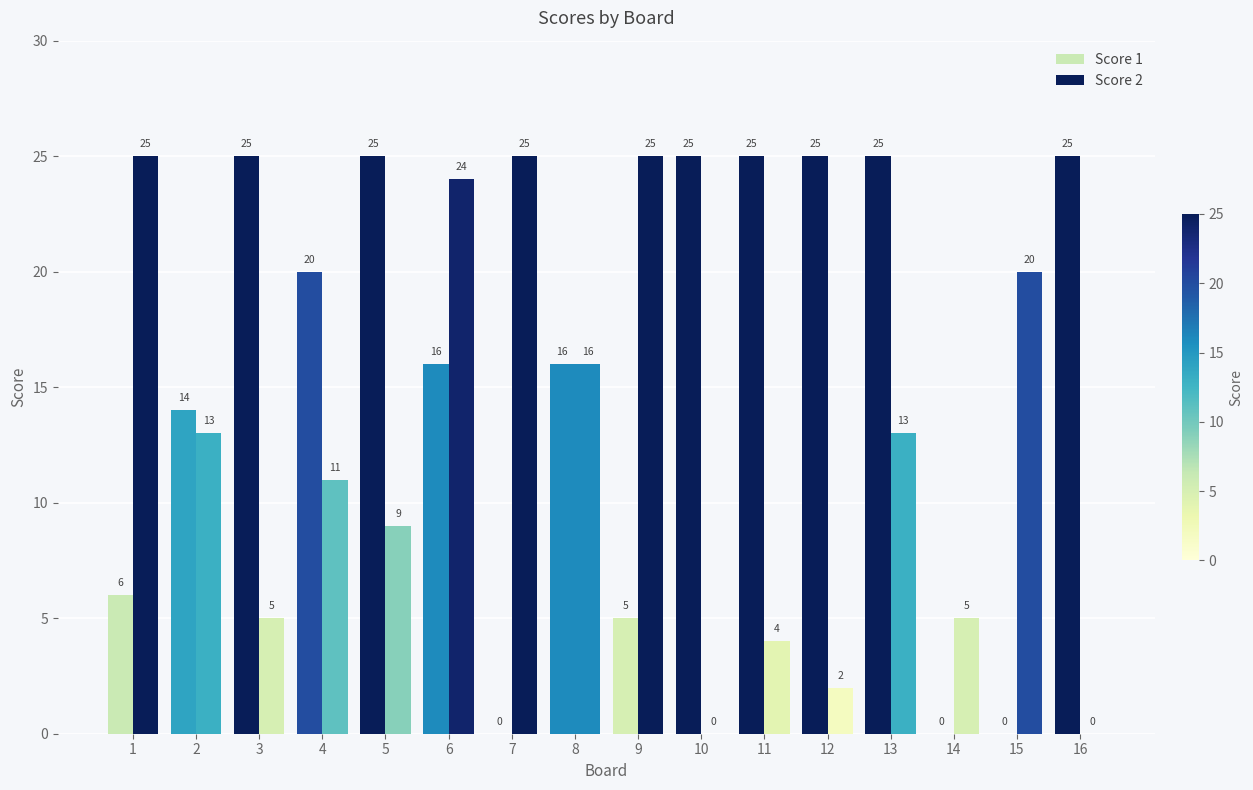

At which label does Score 1 reach its minimum?

7